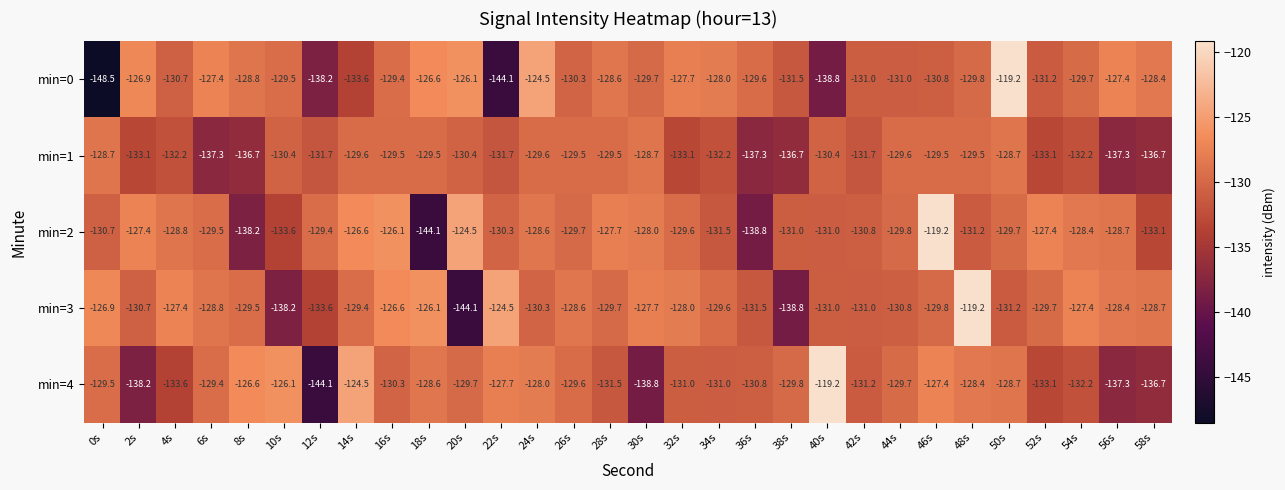

What is the maximum value for min=0?

-119.2